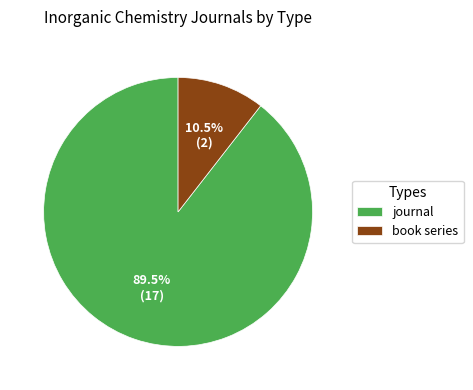

What percentage is NOT represented by book series?

89.5%